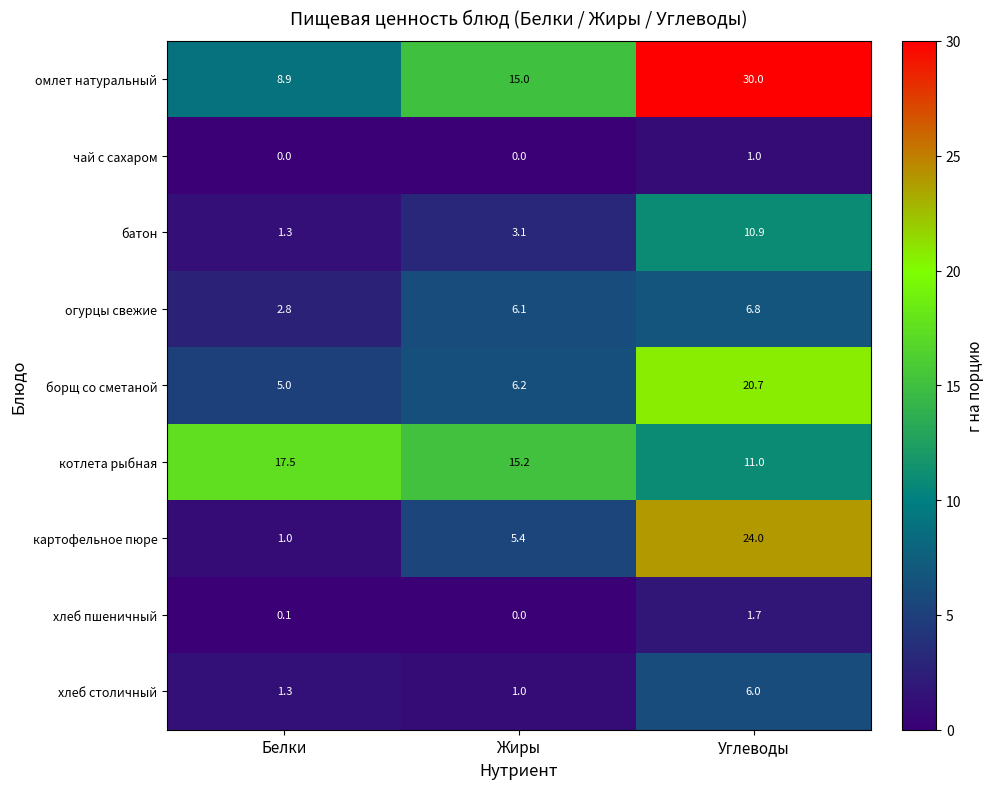

True or false: чай с сахаром has a value of 0.0 at Жиры.

True